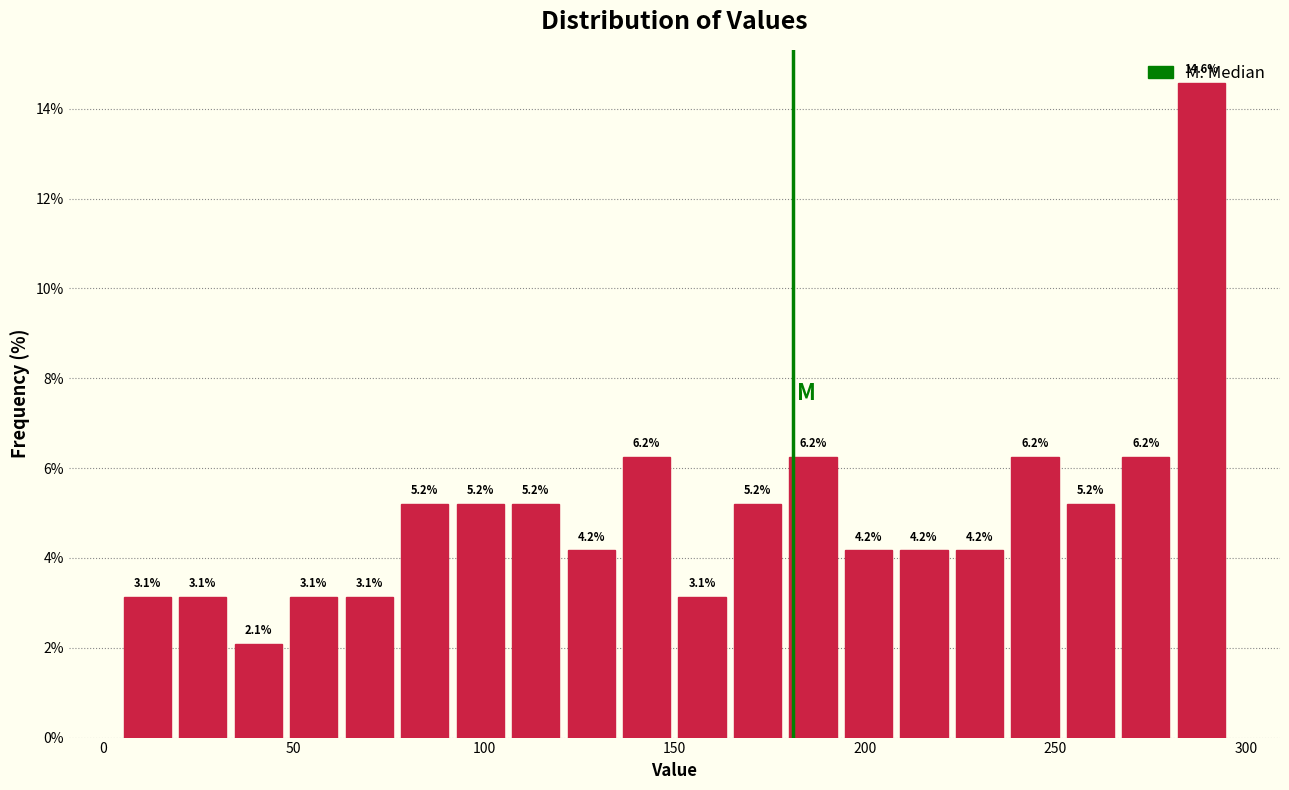

Around what value on the x-axis is the tallest bar? Give the approximate position of its centre, as read against the axis.

290